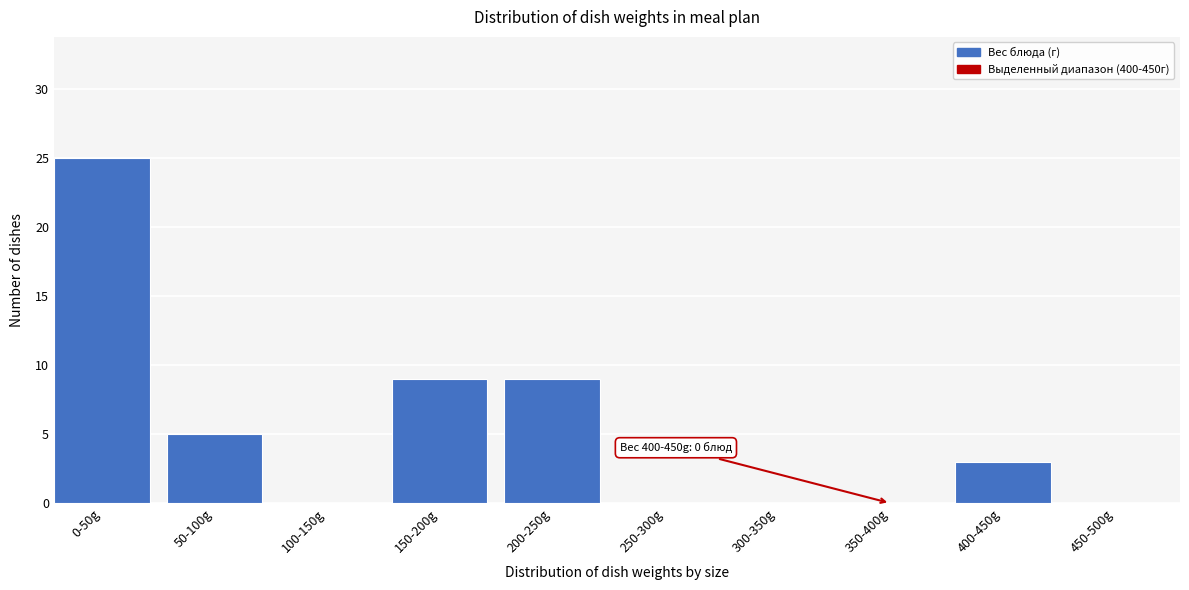

Reading left to right, extract all data points from this chart.

0-50g=25	50-100g=5	100-150g=0	150-200g=9	200-250g=9	250-300g=0	300-350g=0	350-400g=0	400-450g=3	450-500g=0